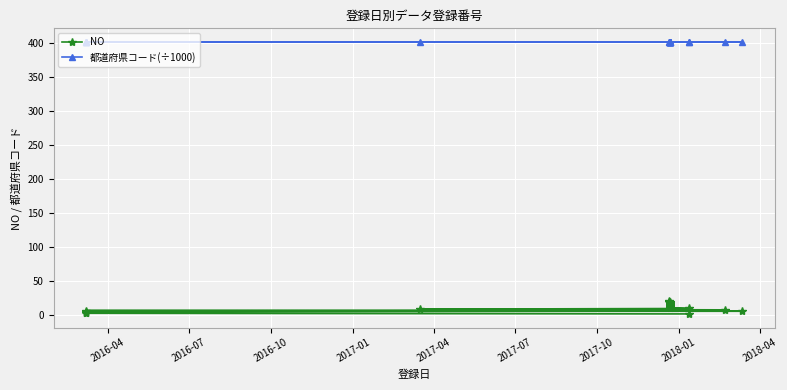

Does the chart display data point markers on the line(s)?

Yes